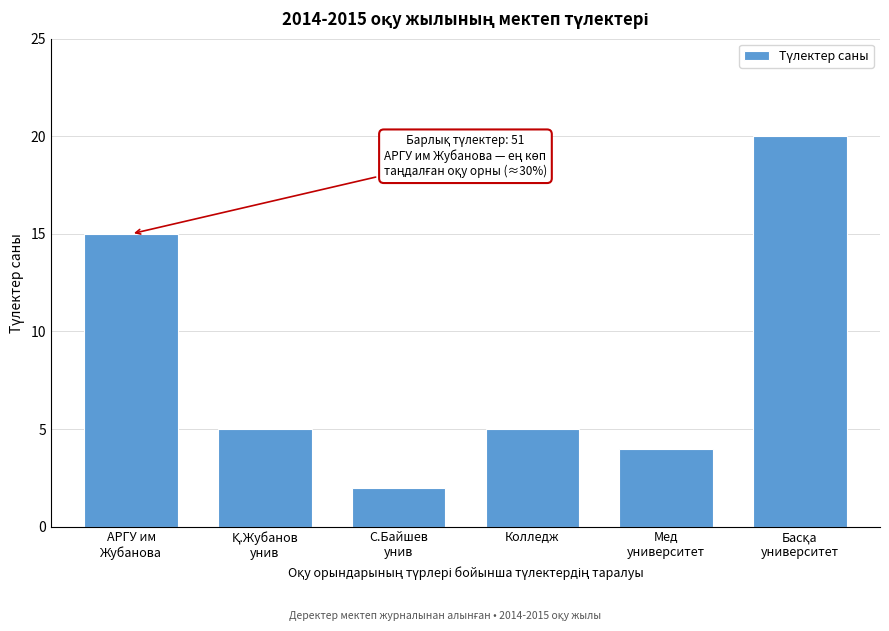

Reading left to right, extract all data points from this chart.

15	5	2	5	4	20